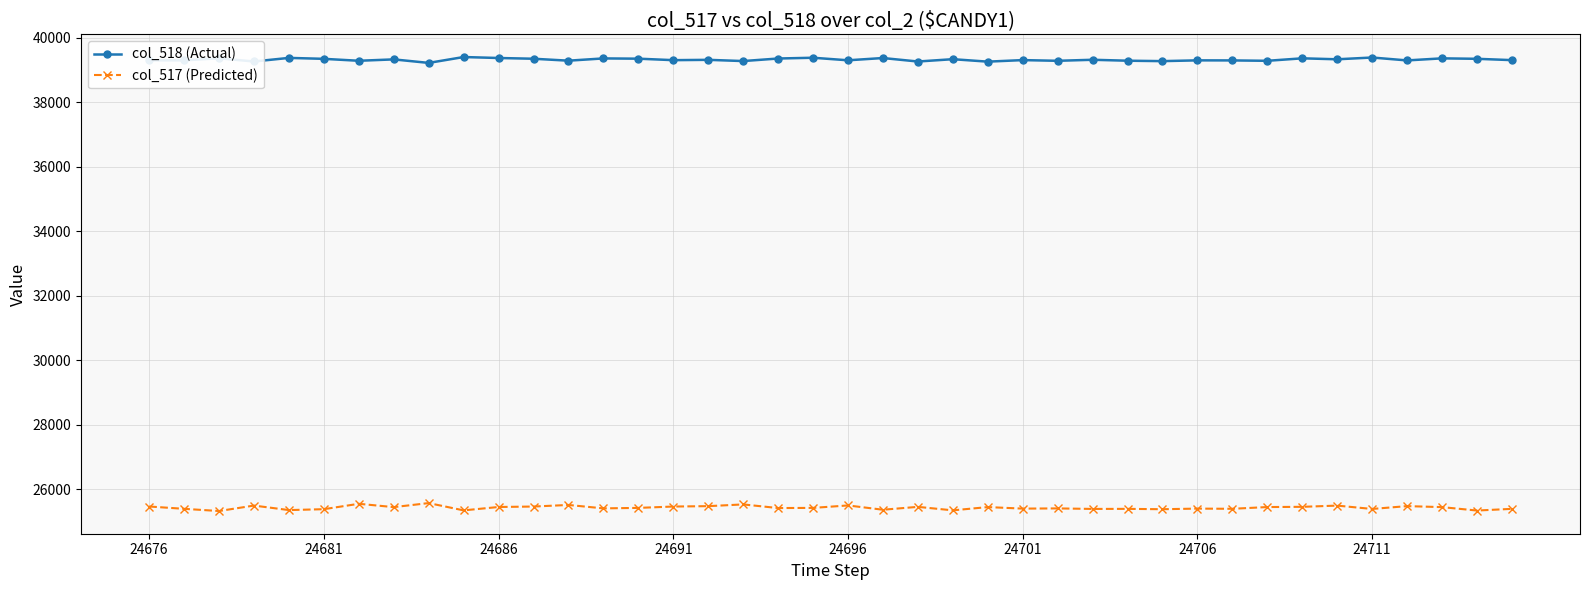

Rank the series by their maximum value, from lowest to highest.

col_517 (Predicted), col_518 (Actual)